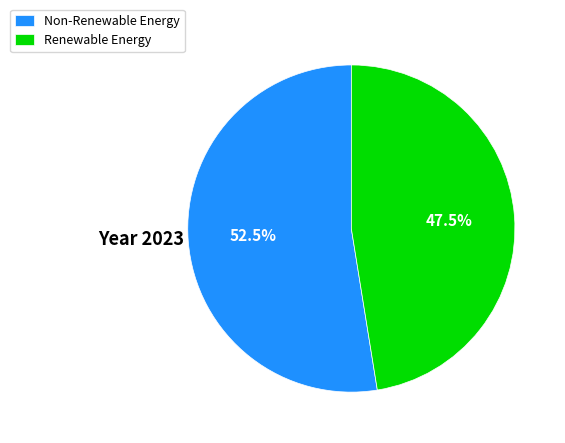

Combined, what portion of the pie is Renewable Energy and Non-Renewable Energy?

100.0%